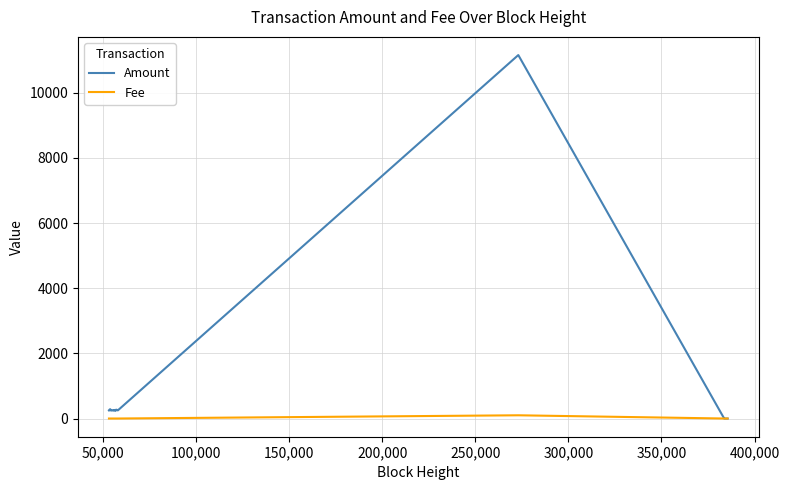

Count the number of categories in the chart.

40